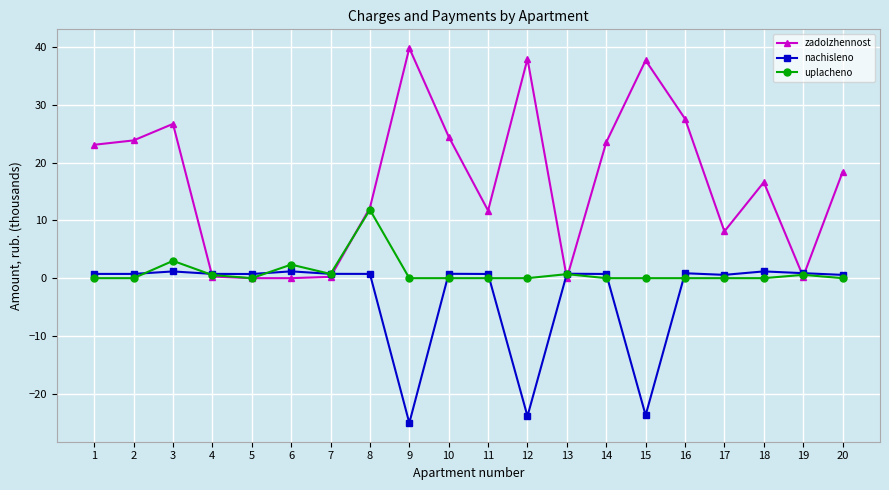

What is the greatest value displayed?

39.8